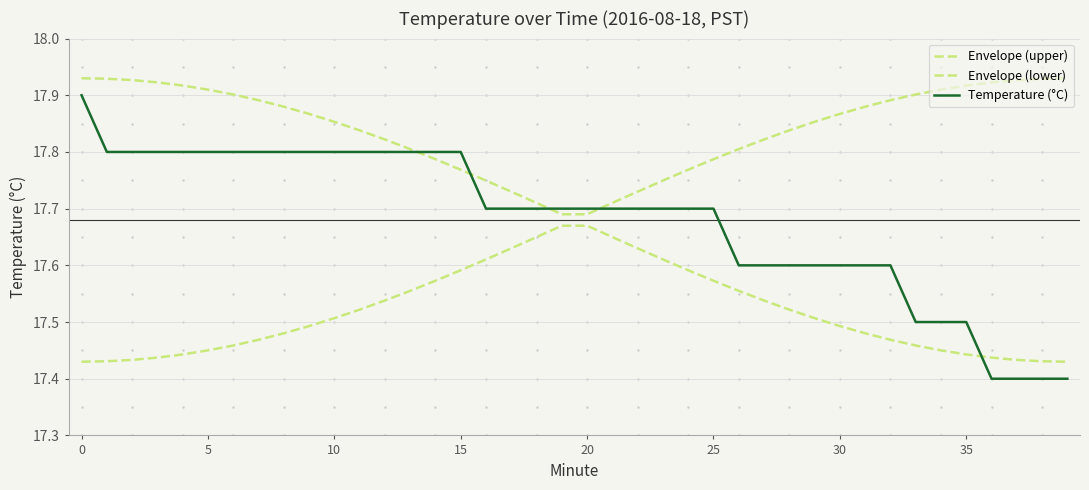

Where do Temperature (°C) and Envelope (upper) first cross each other?

13 and 14